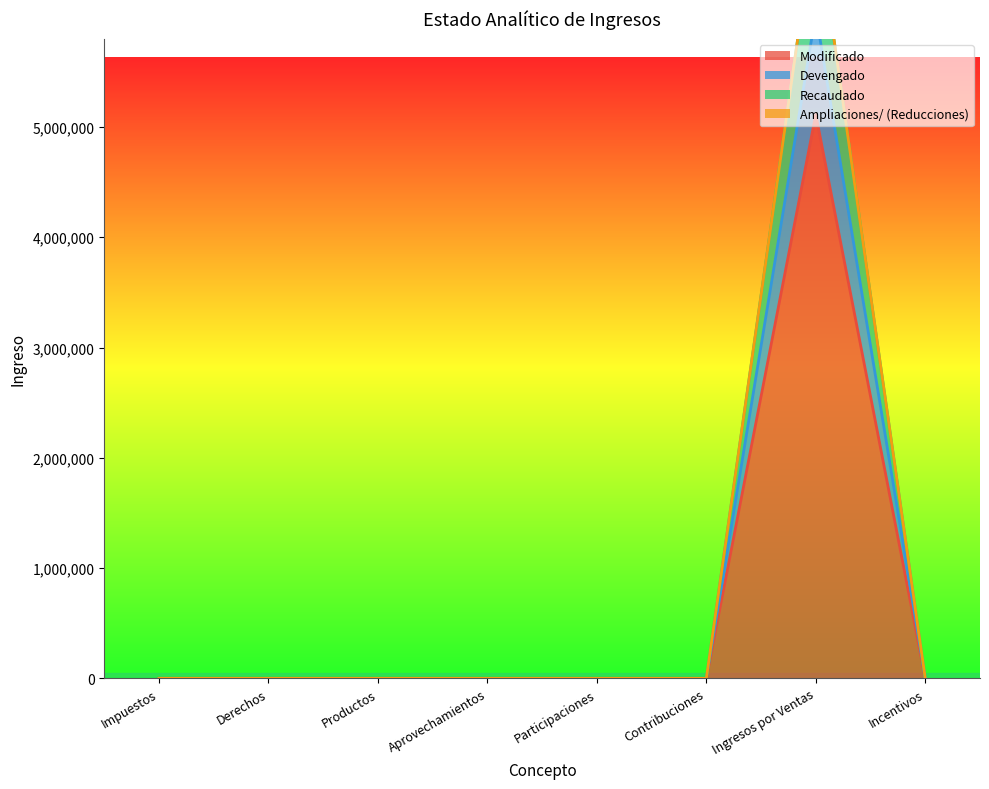

True or false: Devengado has a value of 0.0 at Impuestos.

True